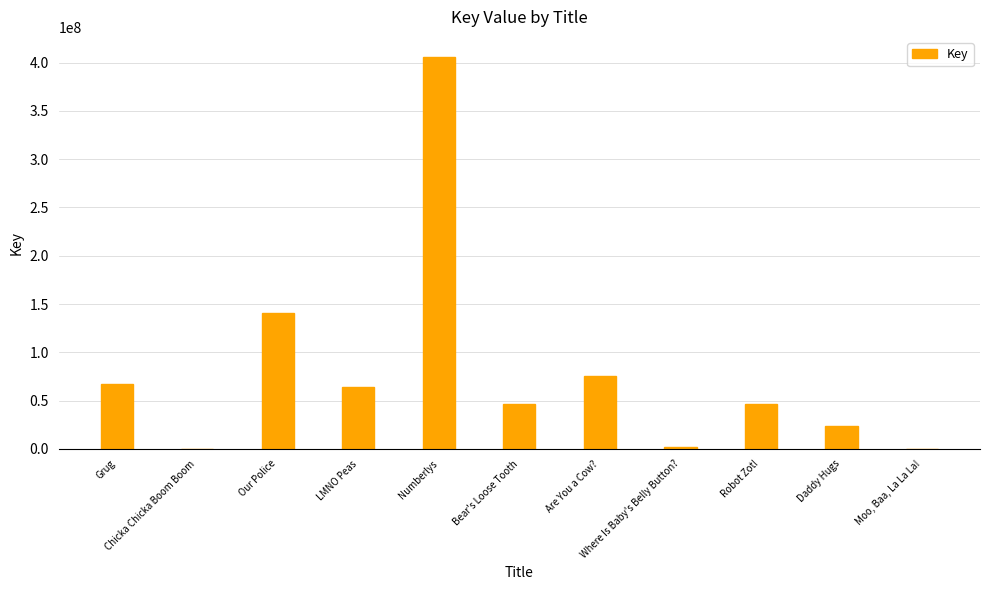

What is the average value?

79373350